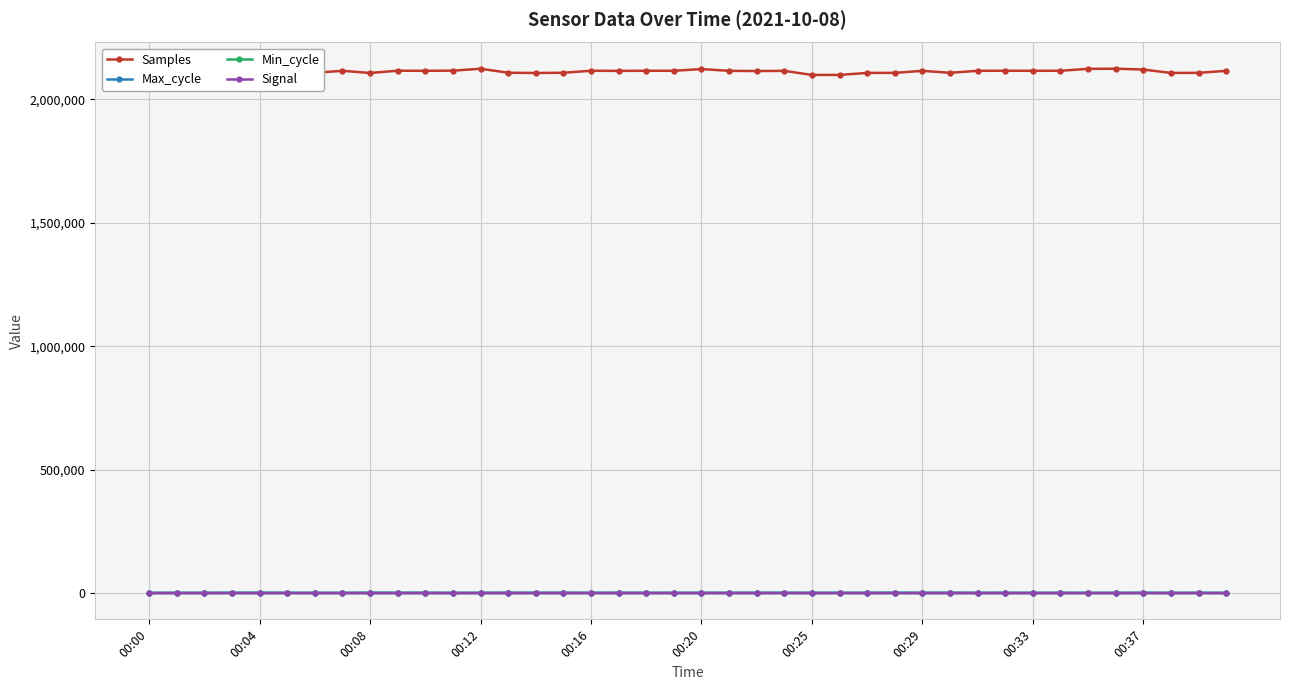

True or false: Max_cycle and Samples intersect in this chart.

False